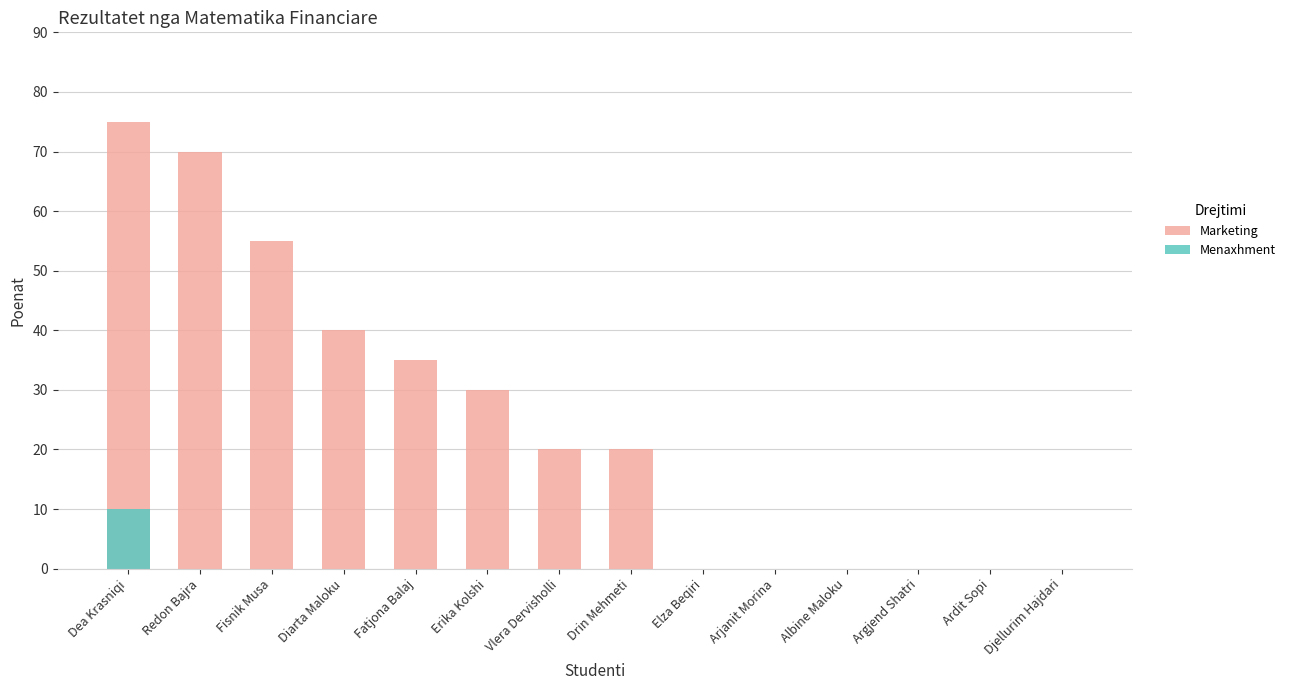

The Menaxhment series shows 0 at Erika Kolshi. True or false?

True